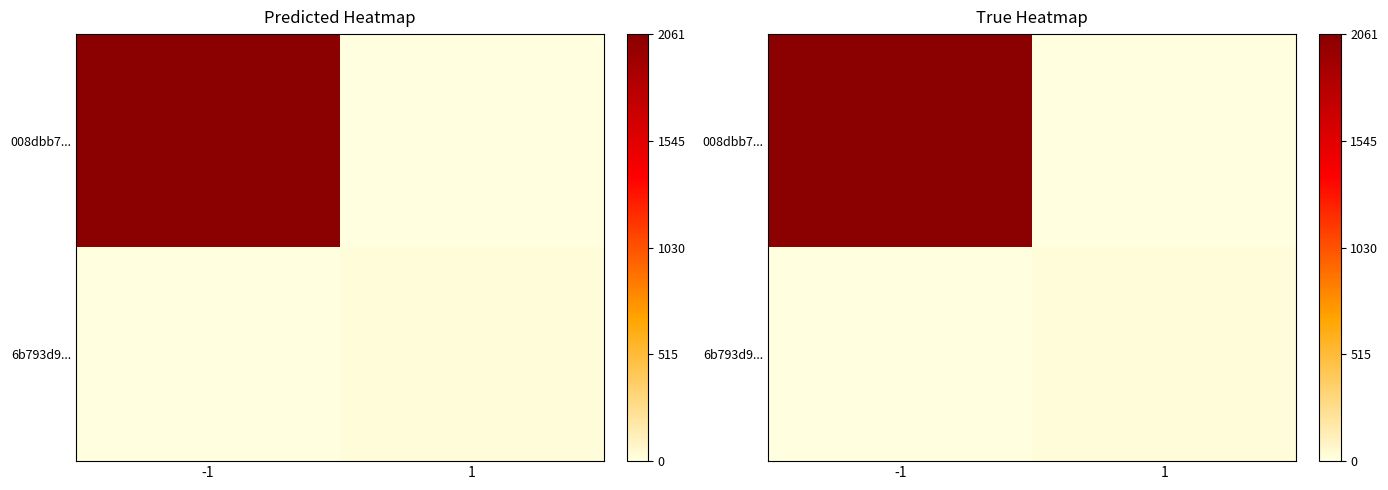

Count the 6b793d9... values in the range 0 to 23.

2